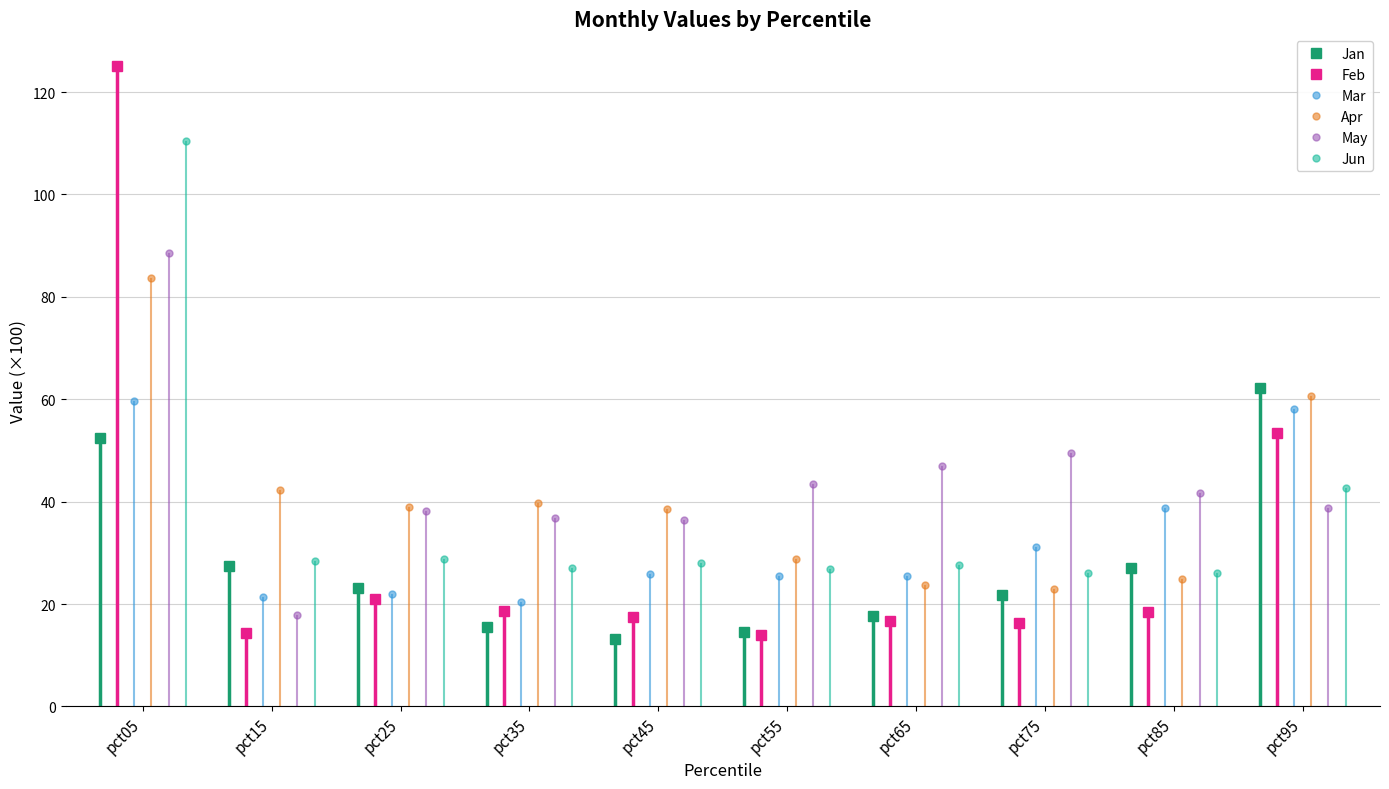

True or false: Feb and Mar intersect in this chart.

True